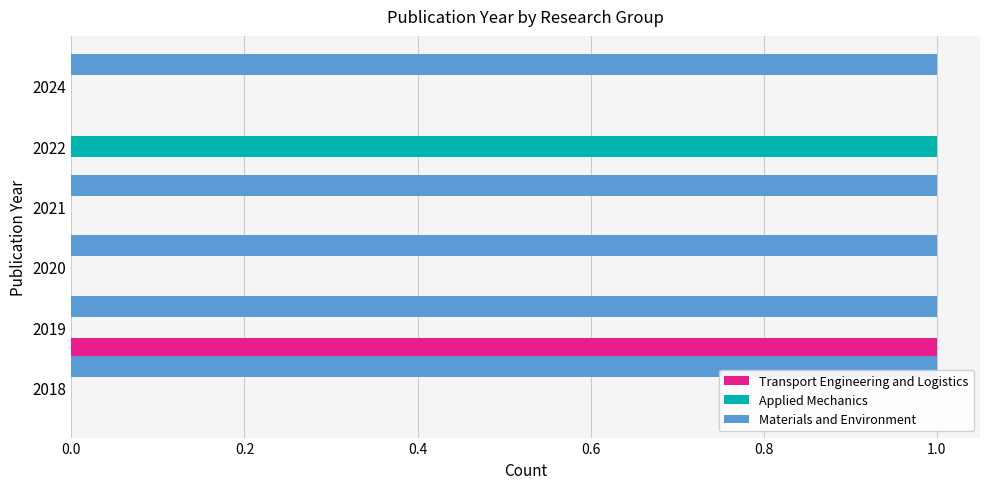

Count the number of categories in the chart.

6